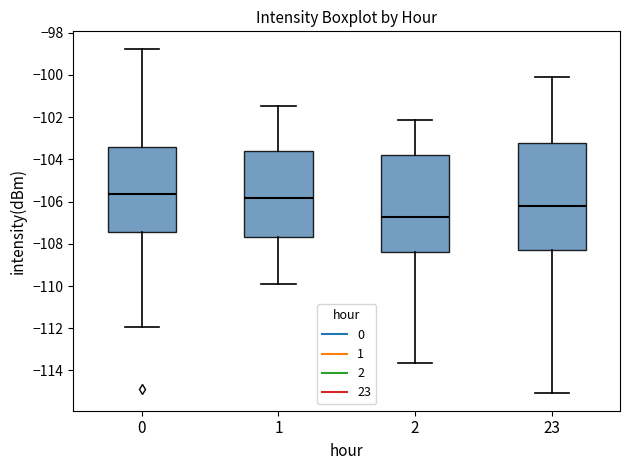

Which box has the highest median line?

0